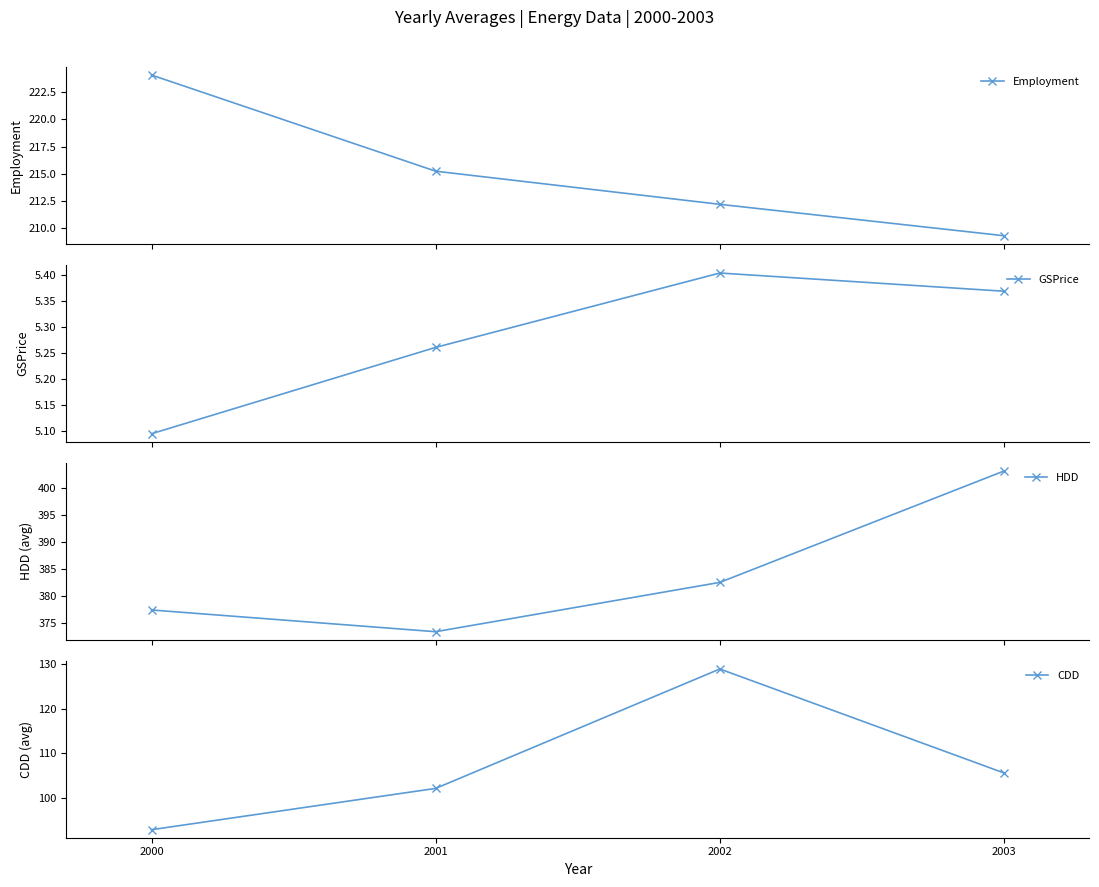

What is the average value of the CDD series?

107.4